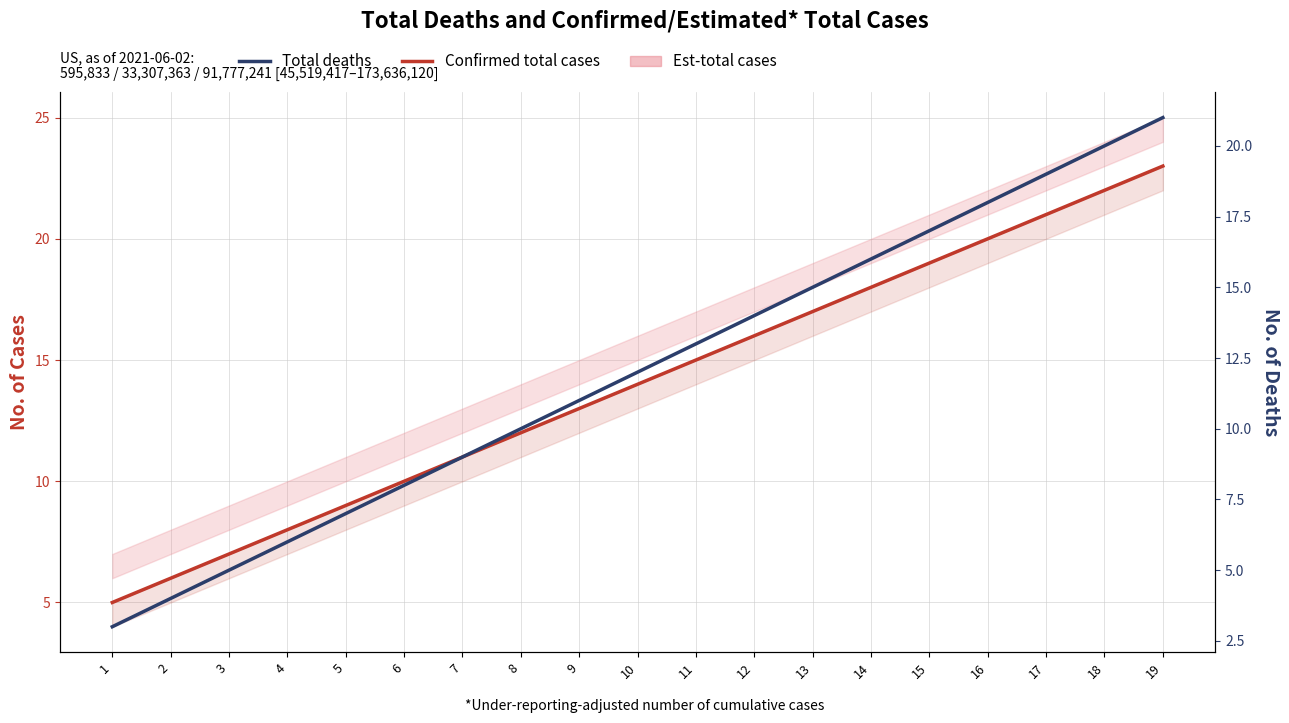

What is the total value across all series at 10?

26